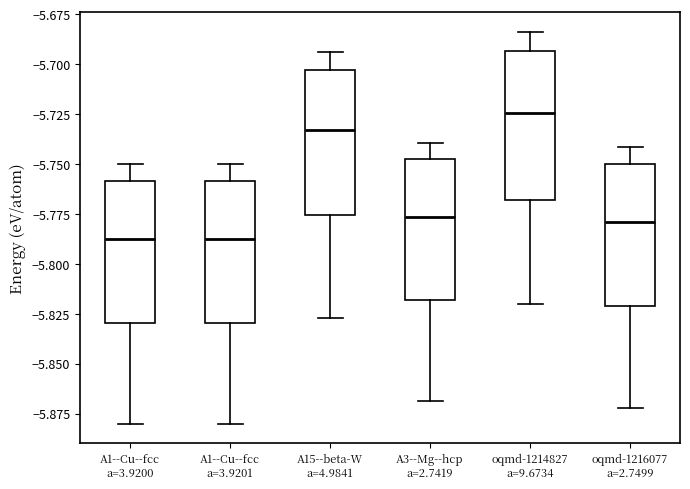

Reading left to right, transcribe this box plot: for each box, give where its median line is, the range the box spans, and where its two whiskers end, as read against the y-axis. The values are not printed on the chart, so give them approximately, as read against the axis.

A1--Cu--fcc a=3.9200: median -5.790, box -5.830 to -5.760, whiskers -5.880 to -5.750
A1--Cu--fcc a=3.9201: median -5.790, box -5.830 to -5.760, whiskers -5.880 to -5.750
A15--beta-W a=4.9841: median -5.735, box -5.775 to -5.705, whiskers -5.825 to -5.695
A3--Mg--hcp a=2.7419: median -5.775, box -5.820 to -5.750, whiskers -5.870 to -5.740
oqmd-1214827 a=9.6734: median -5.725, box -5.770 to -5.695, whiskers -5.820 to -5.685
oqmd-1216077 a=2.7499: median -5.780, box -5.820 to -5.750, whiskers -5.870 to -5.740